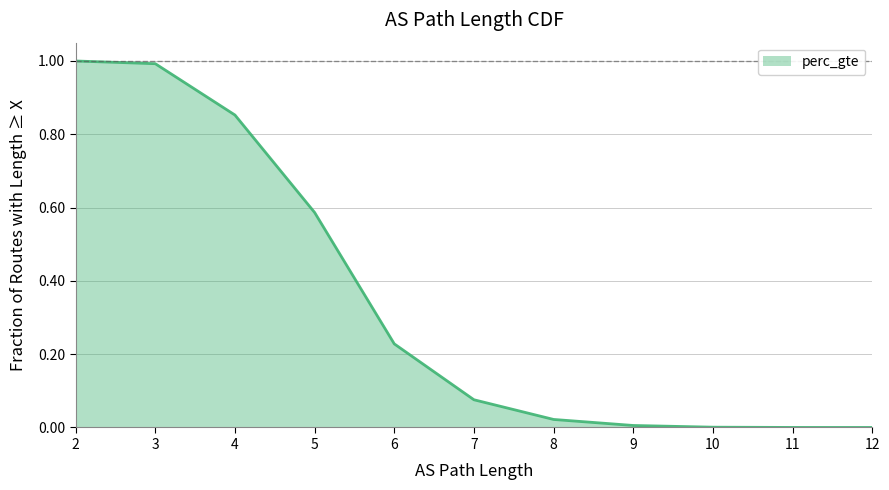

The value at 9 is 0.0. True or false?

True